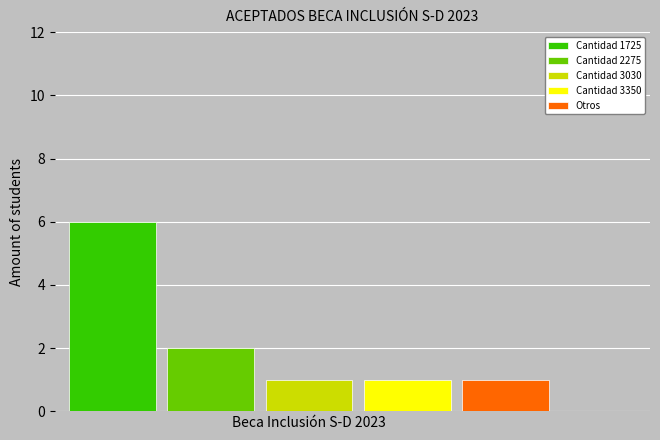

Does the chart contain any negative values?

No